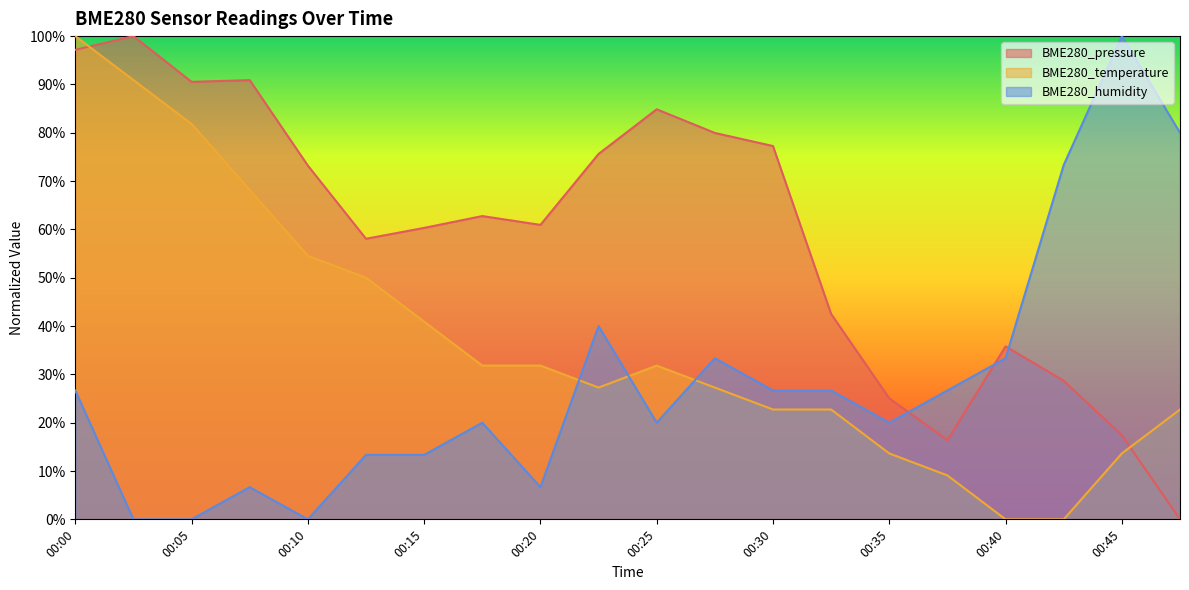

Which series has the largest range (max minus min)?

BME280_pressure